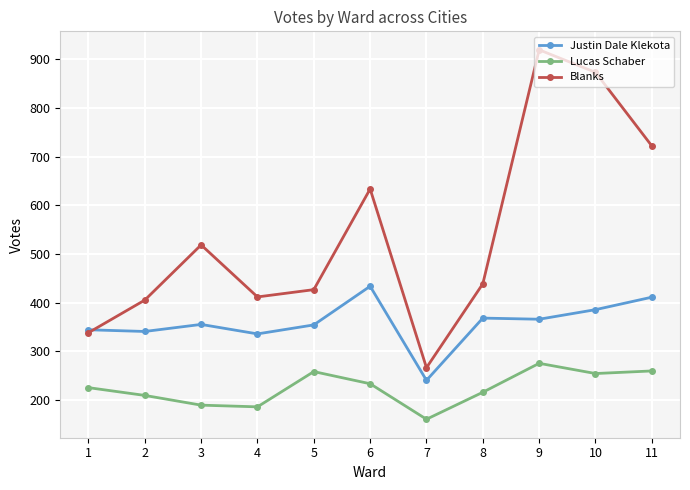

True or false: Lucas Schaber and Justin Dale Klekota cross at least once.

False